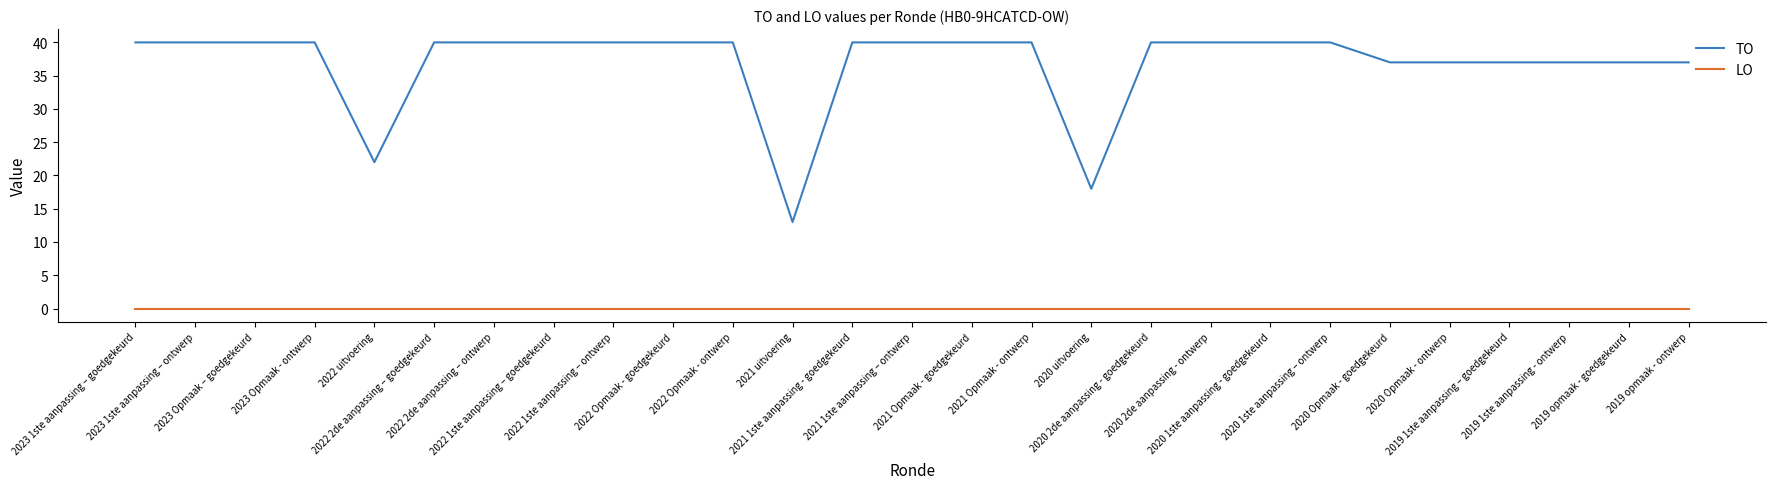

Which series has the largest total across all categories?

TO